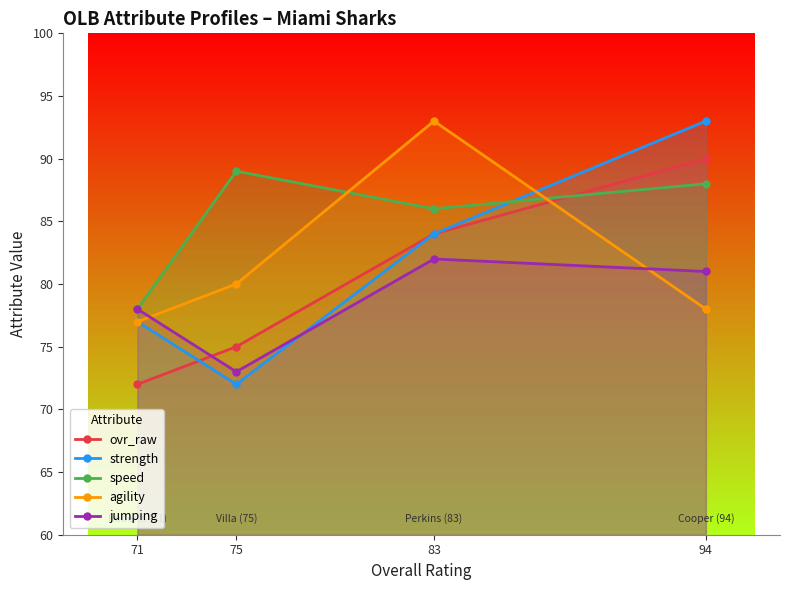

Reading left to right, list all the values displayed in this chart.

ovr_raw: 71=72	75=75	83=84	94=90
strength: 71=77	75=72	83=84	94=93
speed: 71=78	75=89	83=86	94=88
agility: 71=77	75=80	83=93	94=78
jumping: 71=78	75=73	83=82	94=81